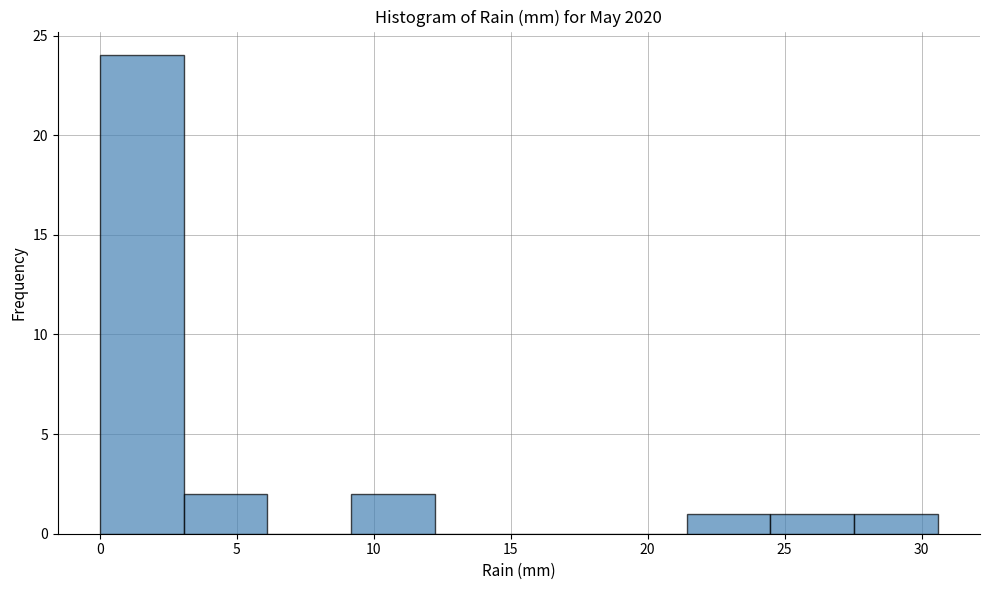

Over which range of the x-axis is the bar tallest?

0.0 to 3.0